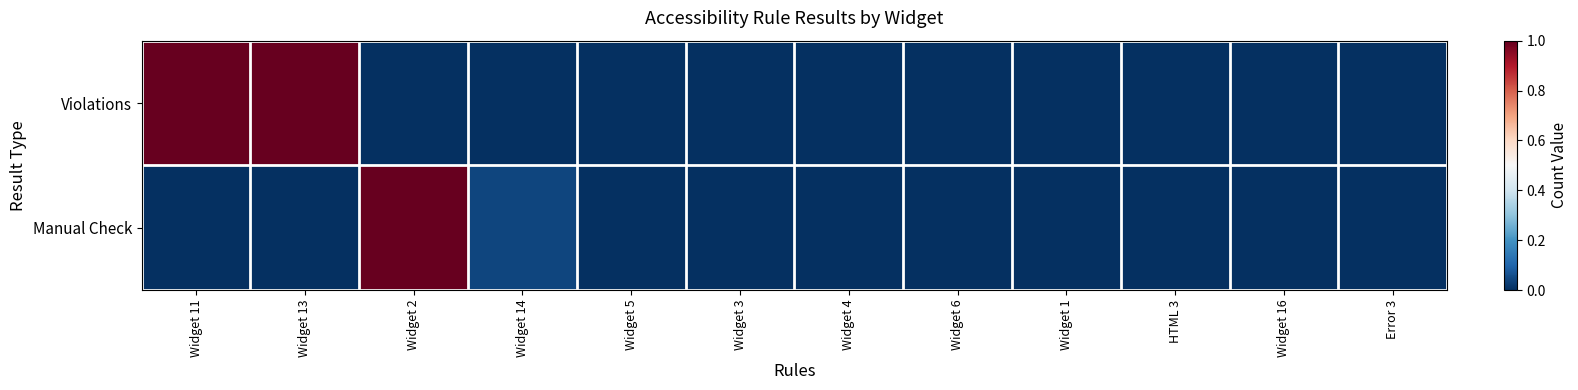

Rank the series by their average value, from highest to lowest.

Violations, Manual Check